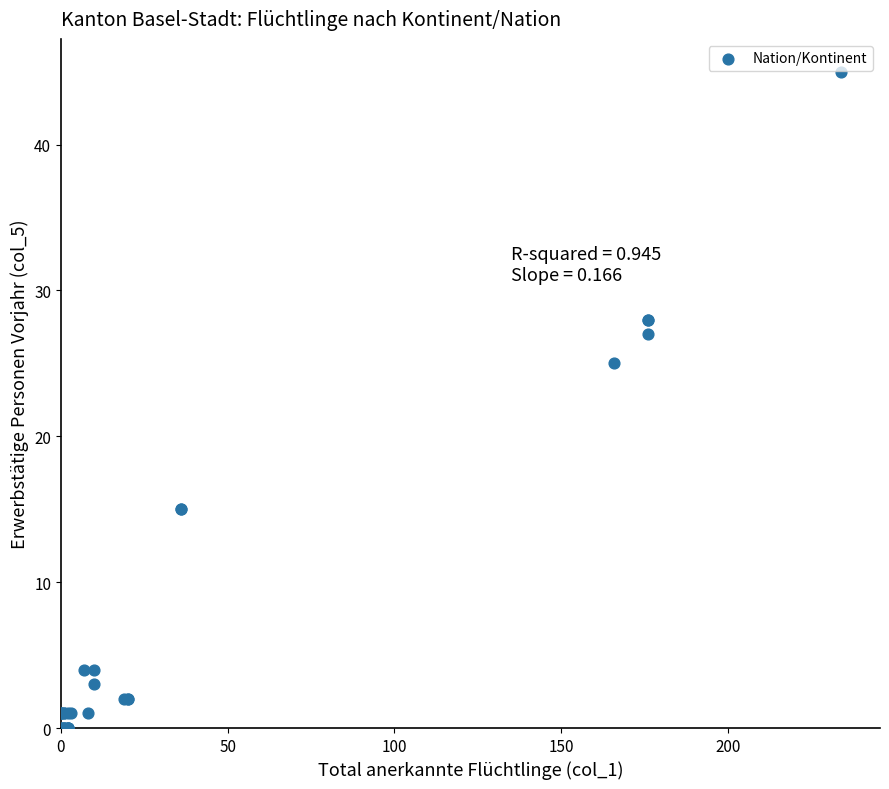

What Y value in the scatter plot is closest to 22?

25